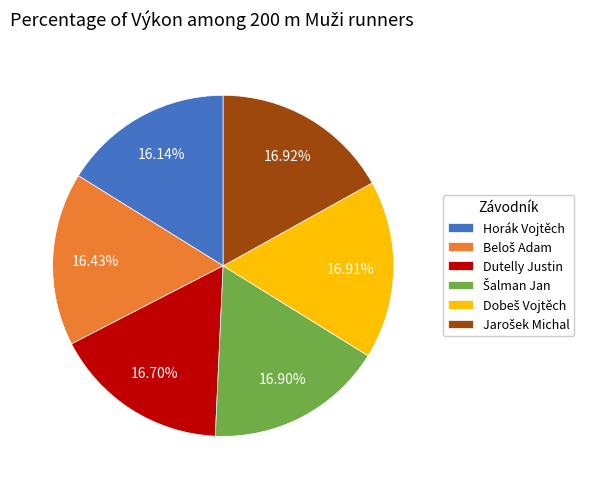

Which has a higher value, Horák Vojtěch or Dutelly Justin?

Dutelly Justin